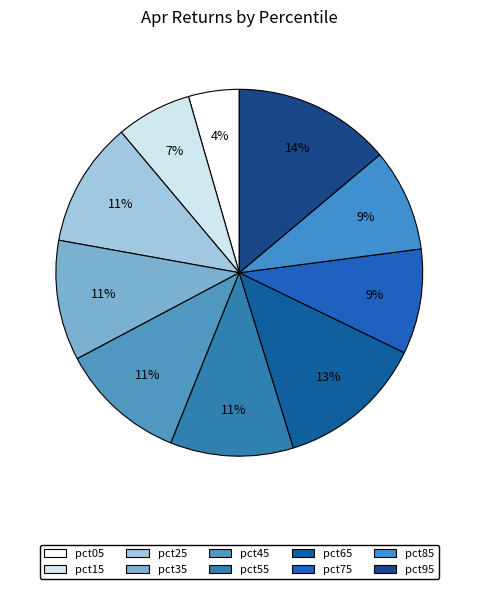

How many segments does this pie chart have?

10